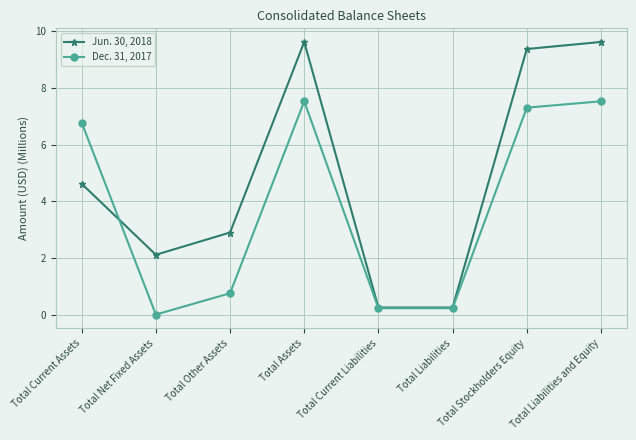

How many data points in Jun. 30, 2018 are above 4?

4